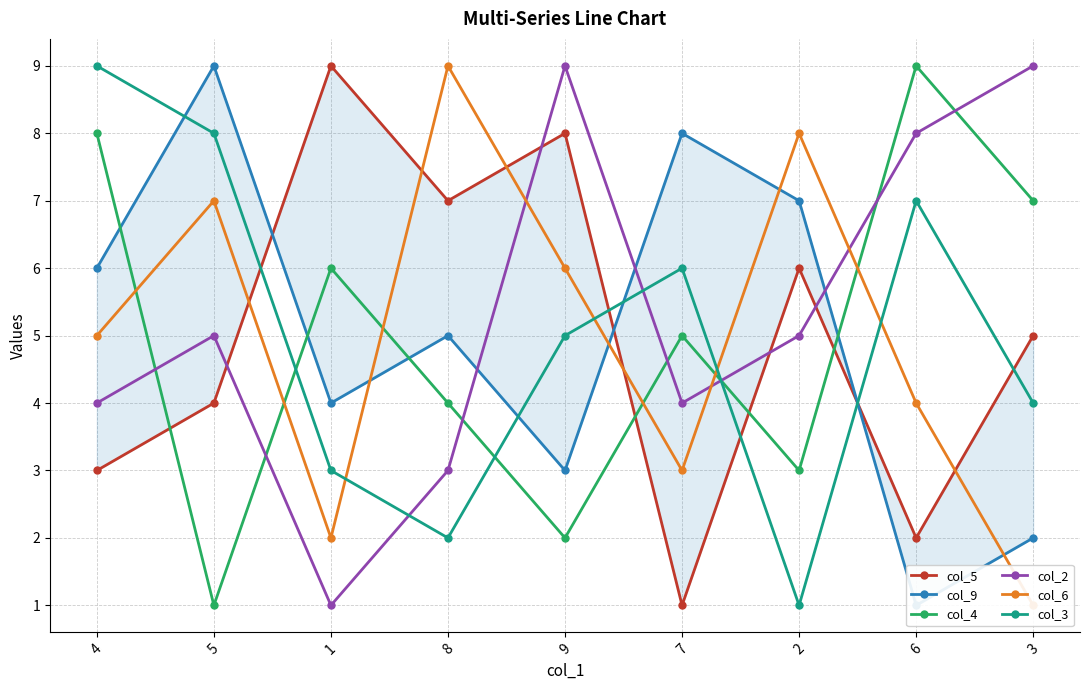

How many interior local peaks does the col_5 series have?

3